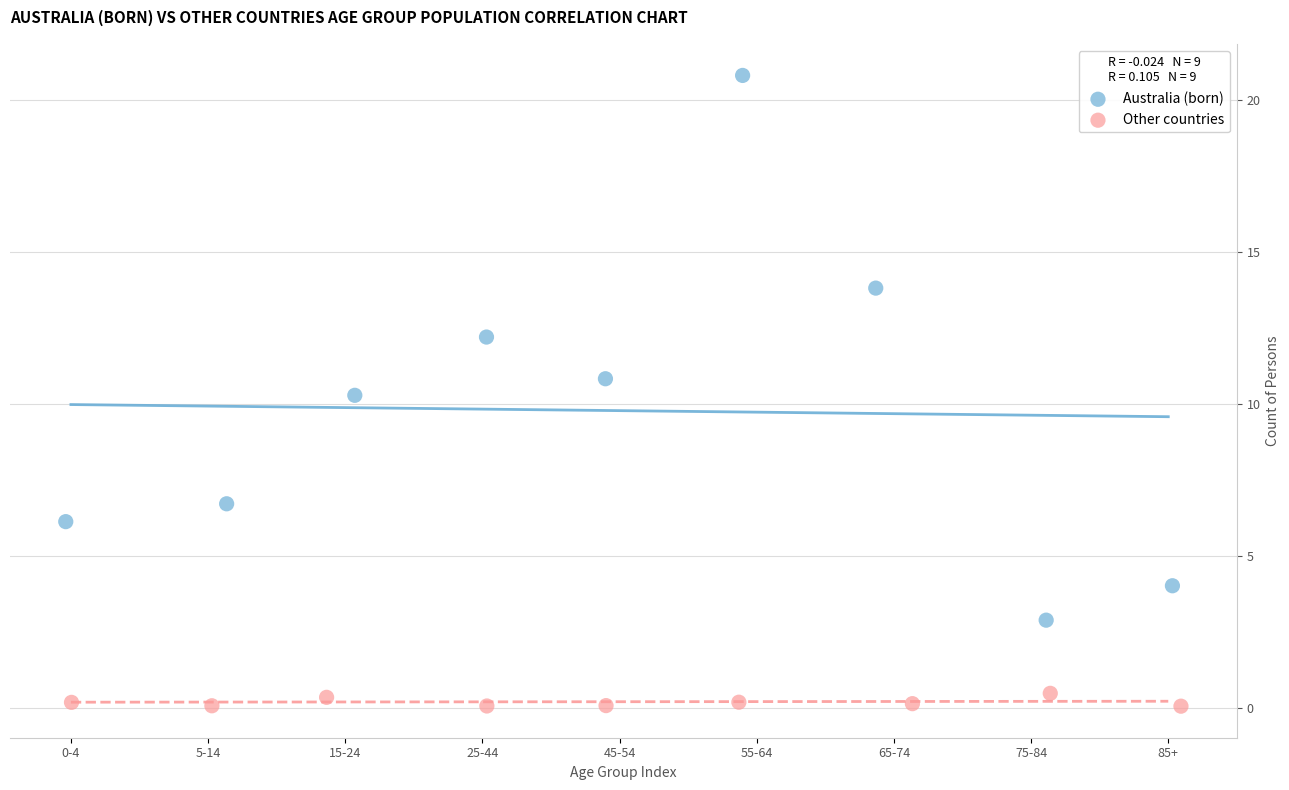

Which series has the largest Y range (max minus min)?

Australia (born)